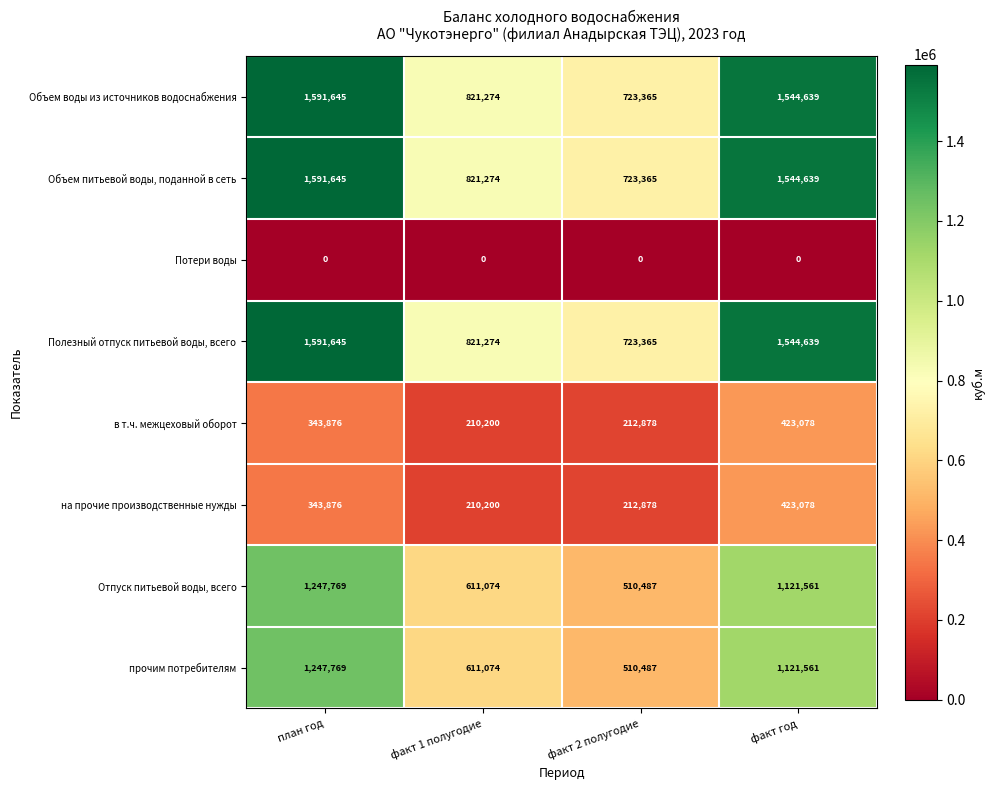

How many Отпуск питьевой воды, всего values are between 611074 and 1247769?

3